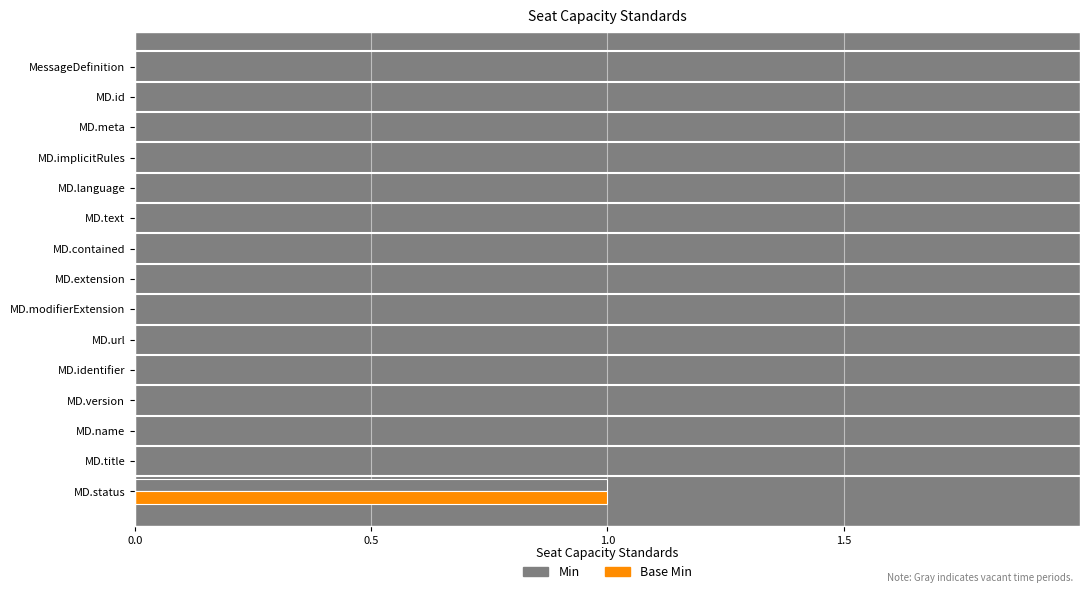

At which label does Min reach its peak?

MD.status